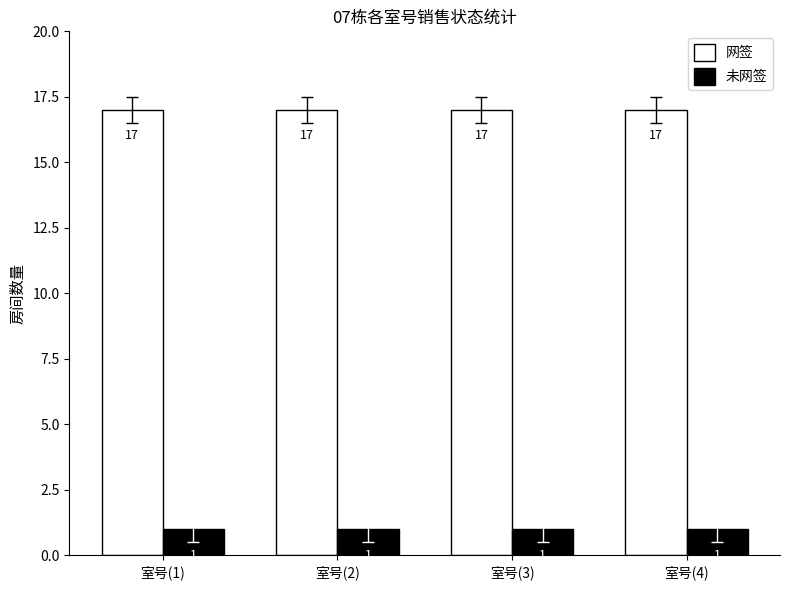

Reading right to left, extract all data points from this chart.

网签: 室号(4)=17	室号(3)=17	室号(2)=17	室号(1)=17
未网签: 室号(4)=1	室号(3)=1	室号(2)=1	室号(1)=1